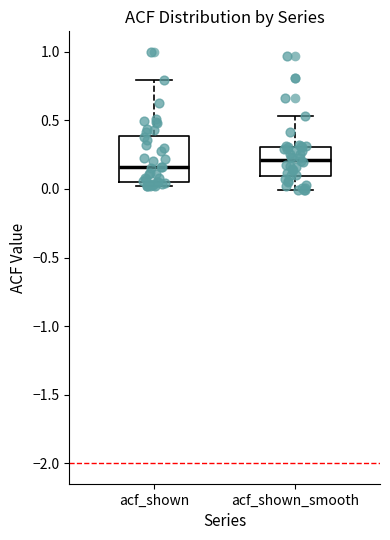

Which box is the tallest, from its lower edge to its upper edge?

acf_shown